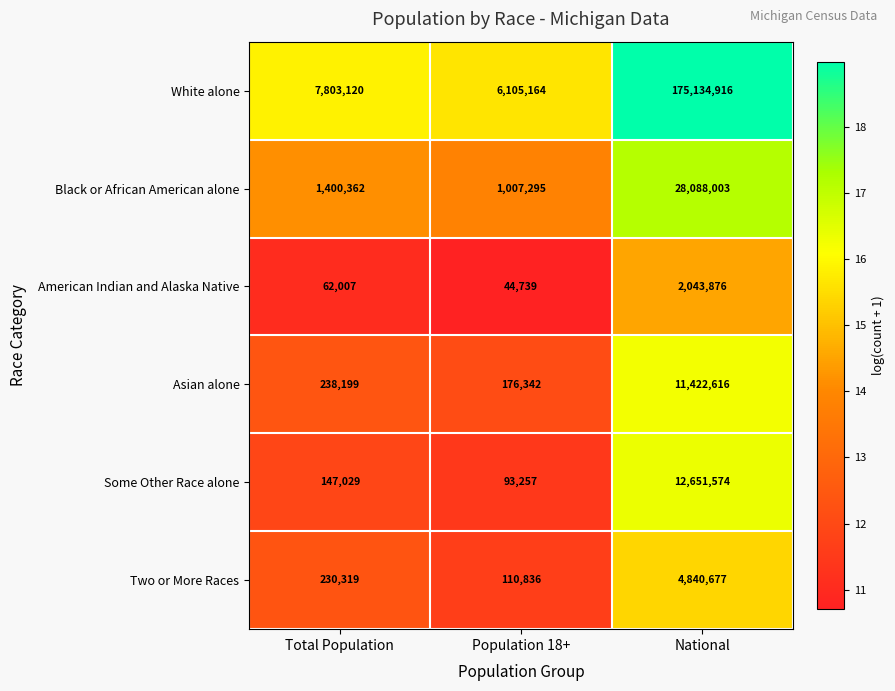

The White alone series shows 175134916 at National. True or false?

True